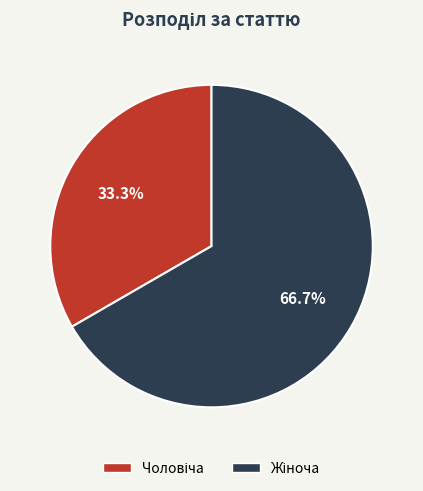

Is there a majority slice in this chart?

Yes